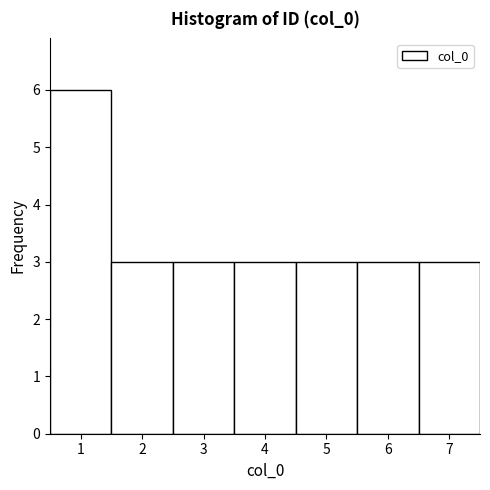

What is the height of the bar covering 4.5 to 5.5 on the x-axis? The values are not printed on the chart, so give them approximately, as read against the axis.

3